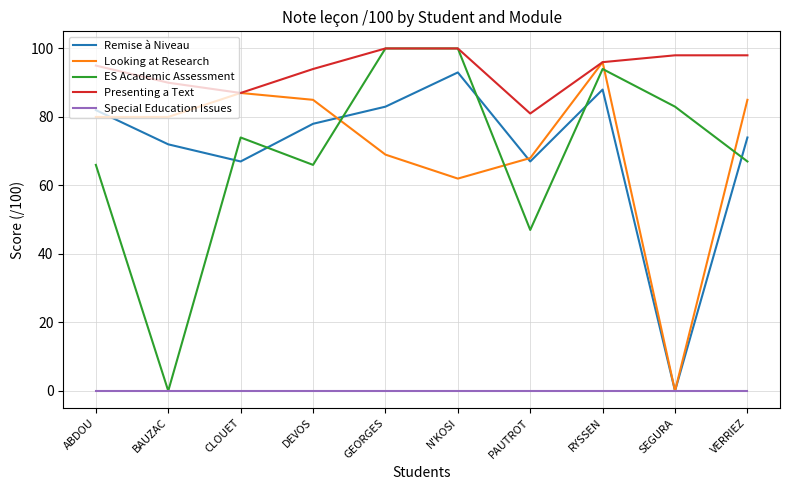

Reading right to left, what are all the values shown in this chart?

Remise à Niveau: 74	0	88	67	93	83	78	67	72	82
Looking at Research: 85	0	96	68	62	69	85	87	80	80
ES Academic Assessment: 67	83	94	47	100	100	66	74	0	66
Presenting a Text: 98	98	96	81	100	100	94	87	90	95
Special Education Issues: 0	0	0	0	0	0	0	0	0	0